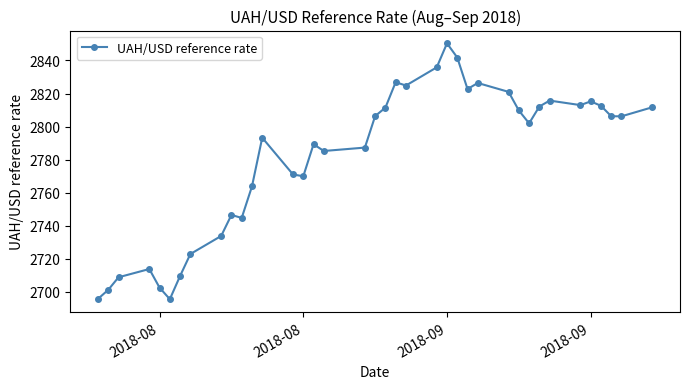

What is the smallest value displayed?

2695.6